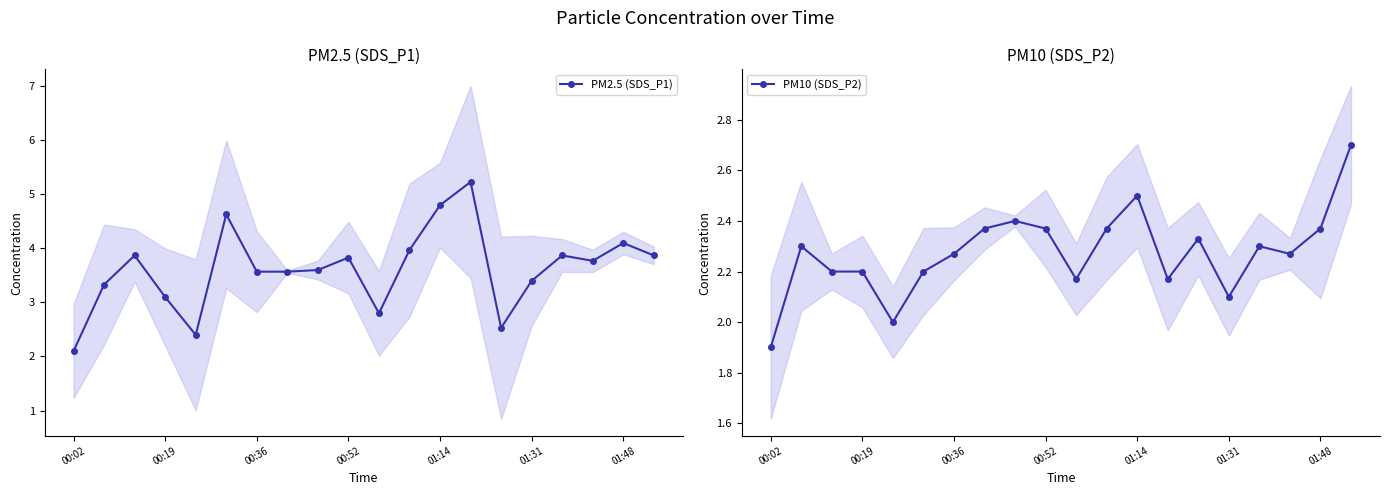

List the series in order of their overall mean, lowest first.

PM10 (SDS_P2), PM2.5 (SDS_P1)